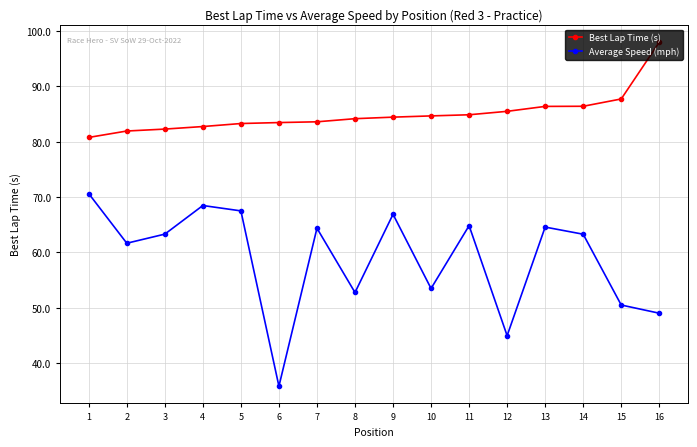

How many interior local valleys does the Average Speed (mph) series have?

5